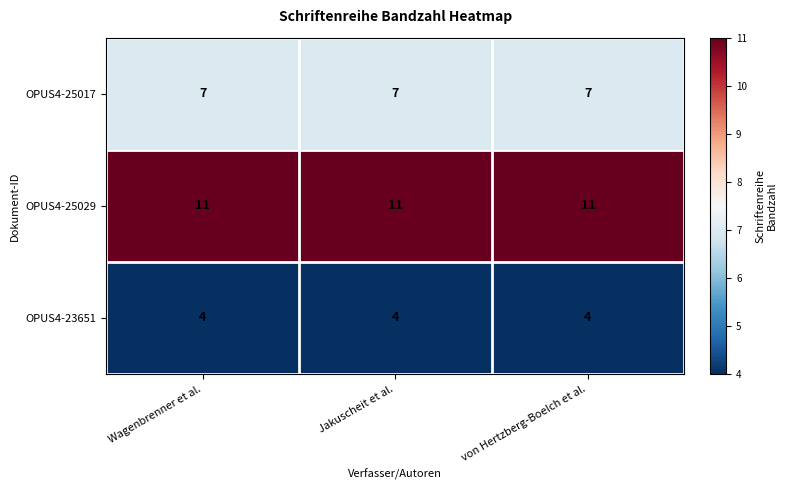

The value of OPUS4-25017 at Jakuscheit et al. is 12. True or false?

False